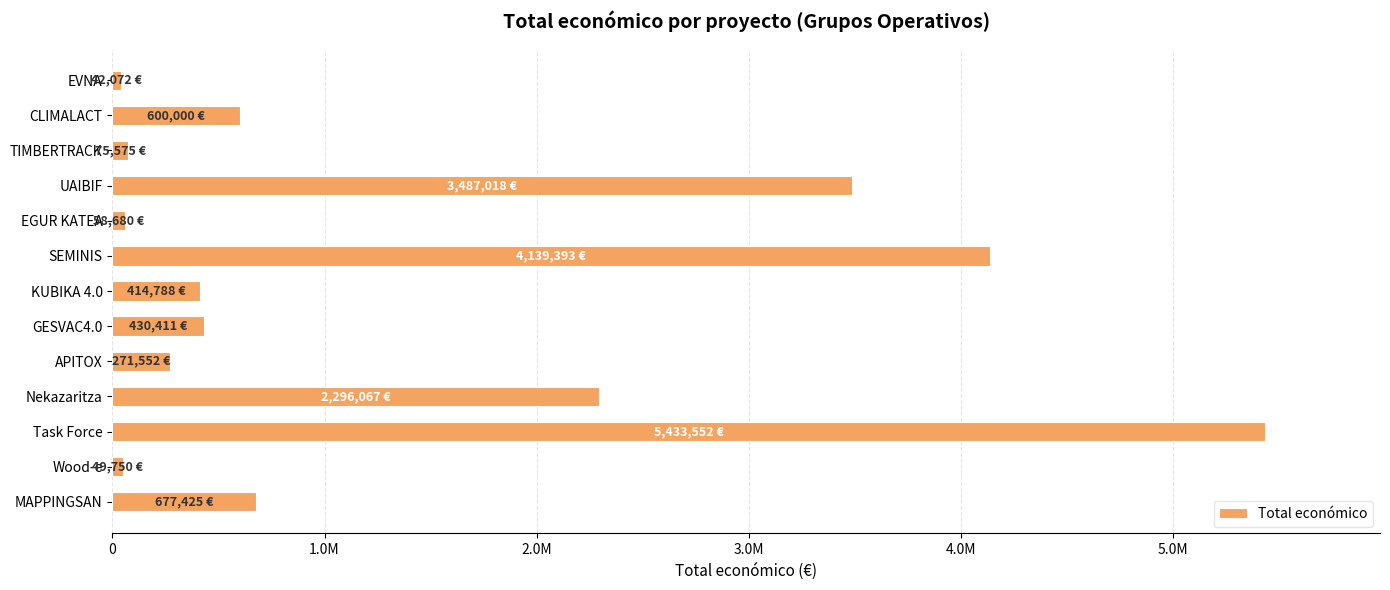

Does the chart contain any negative values?

No